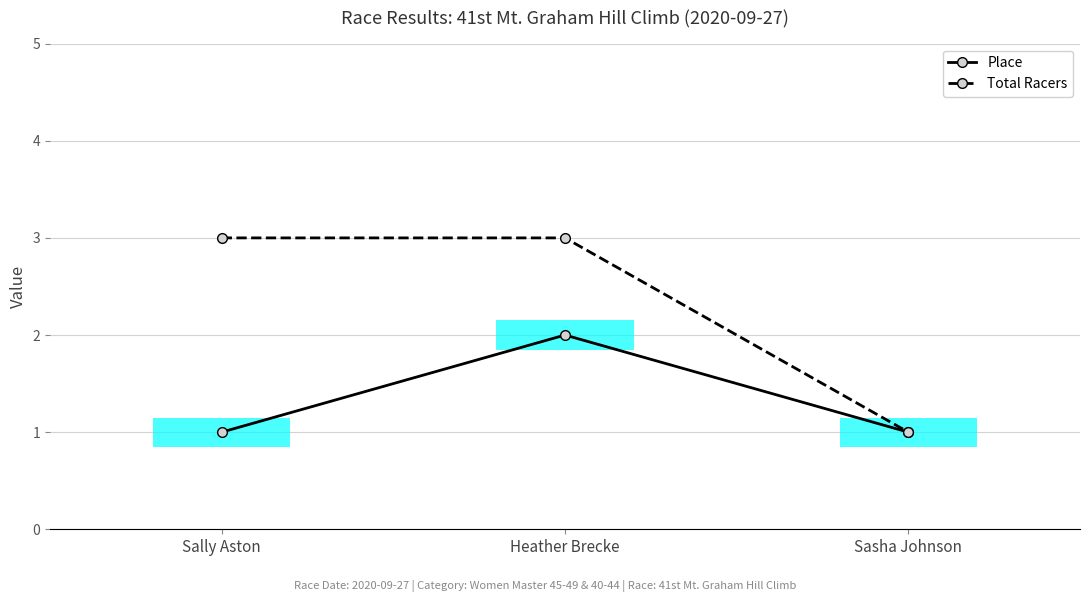

What is the spread (max minus min) of values at Sally Aston?

2